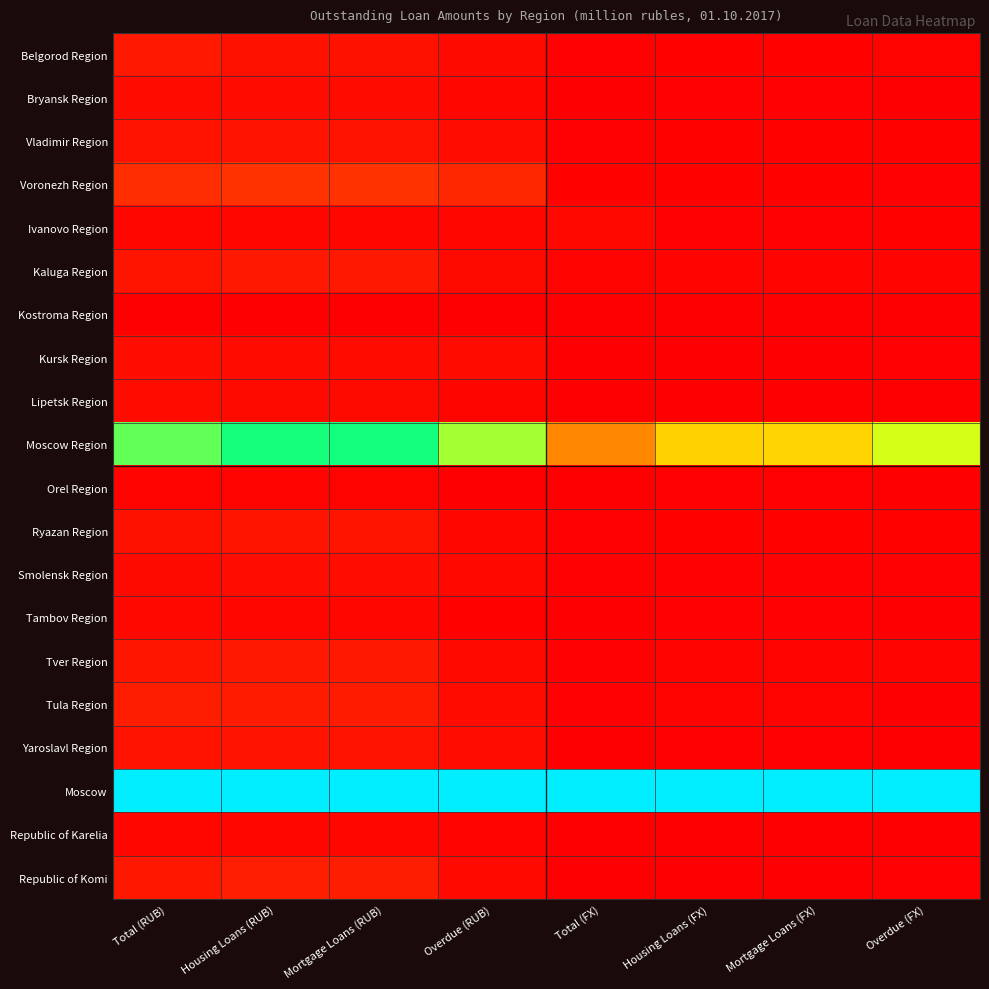

What is the total value across all series at Overdue (FX)?

1.6